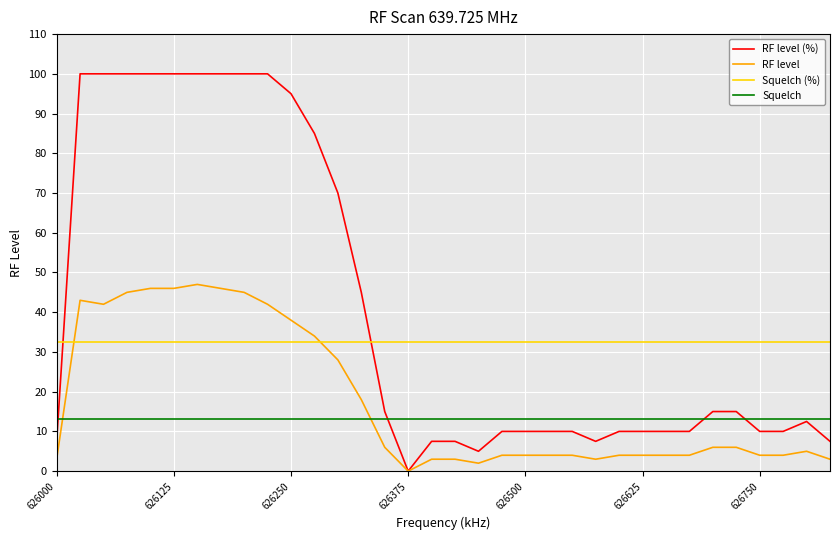

Which series ends up on top after the final intersection of Squelch and RF level?

Squelch